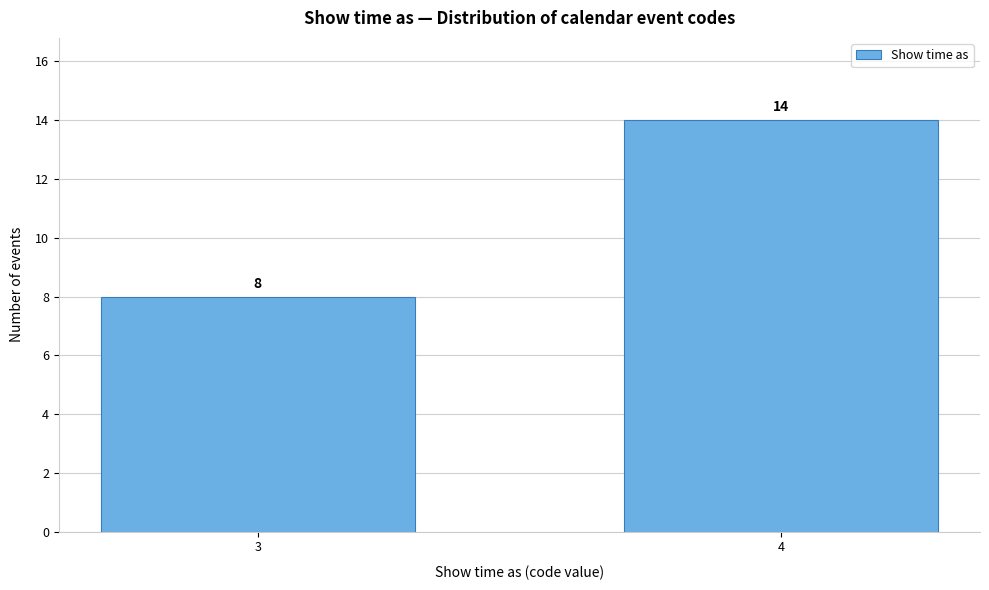

Reading left to right, list all the values displayed in this chart.

3=8	4=14